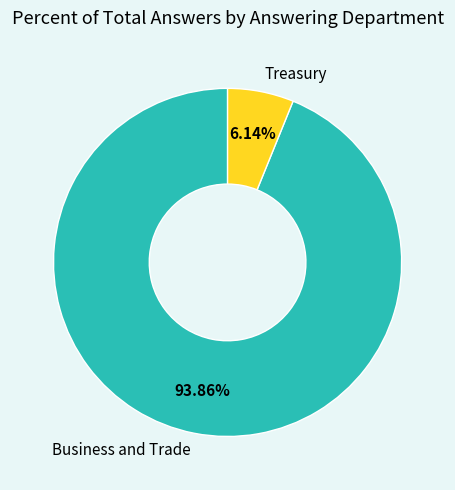

What percentage is the Treasury slice, to the nearest percent?

6%